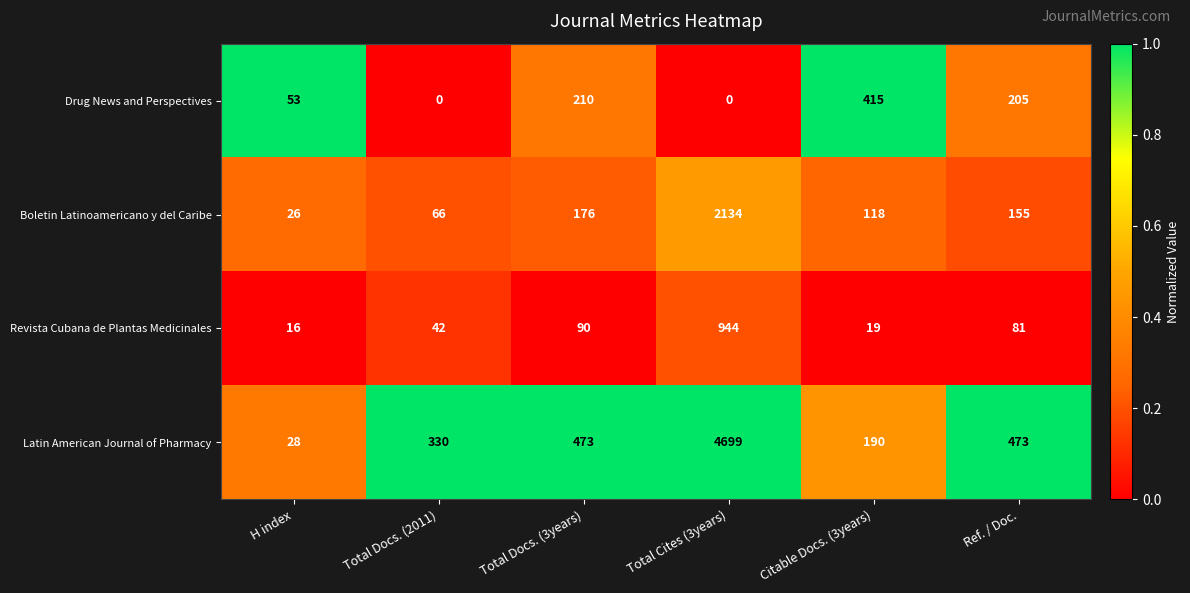

Rank the series at H index from highest to lowest value.

Drug News and Perspectives, Latin American Journal of Pharmacy, Boletin Latinoamericano y del Caribe, Revista Cubana de Plantas Medicinales